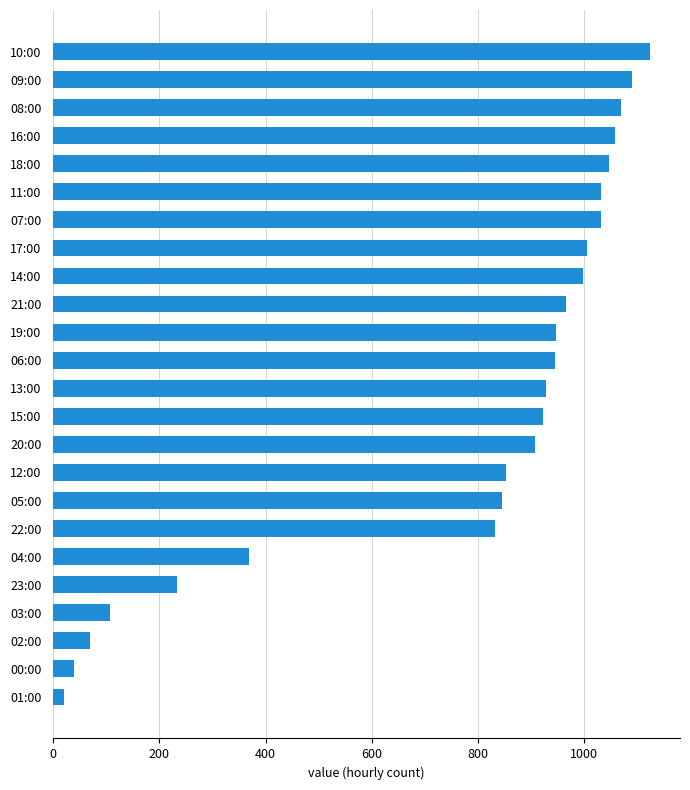

At which category does the chart reach its peak across all series?

10:00